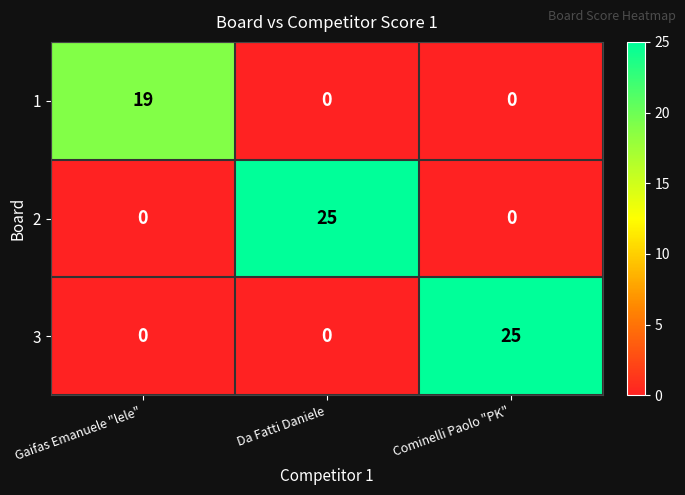

What is the total value across all series at Da Fatti Daniele?

25